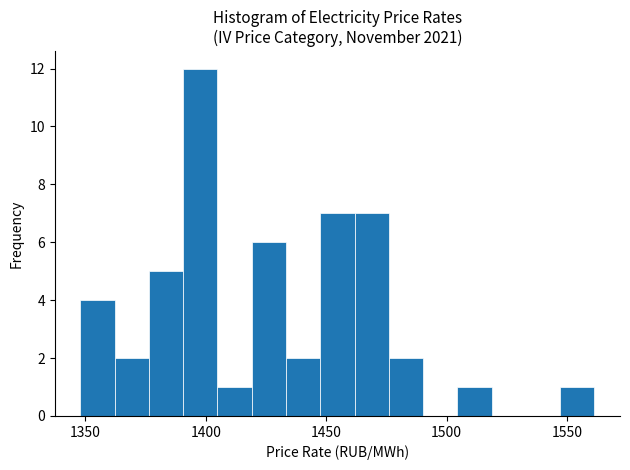

Read against the x-axis, roughly where is the centre of the tallest bar?

1400